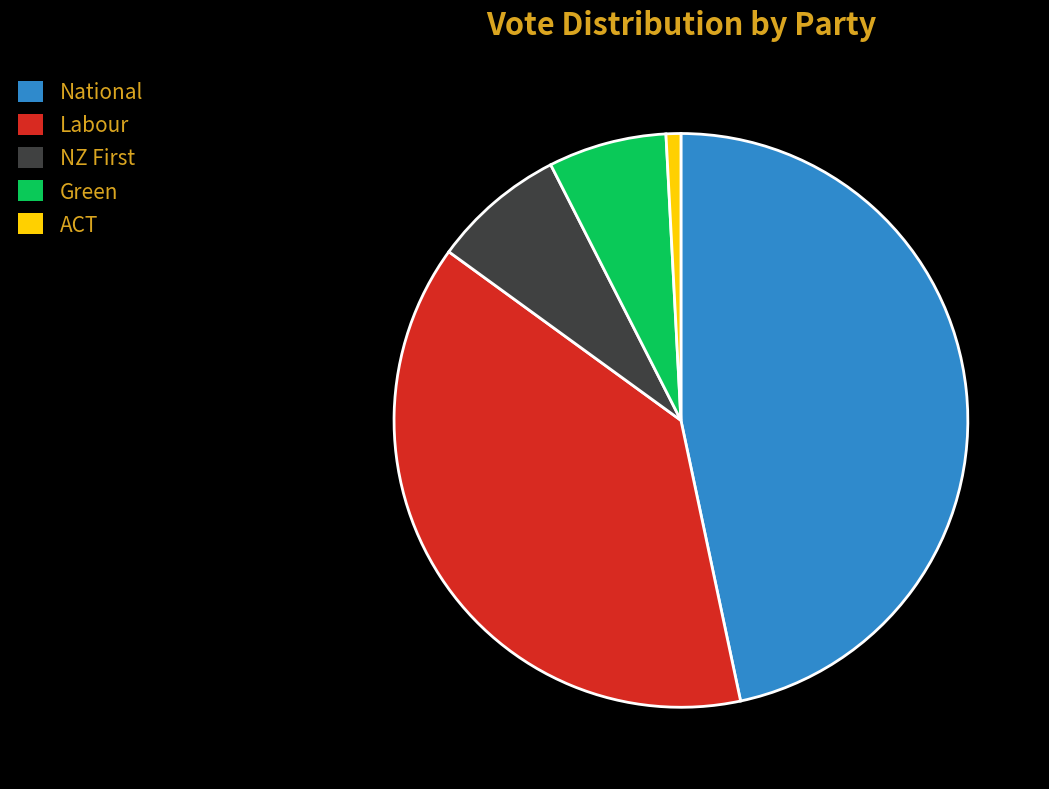

Do Labour and Green together represent more than half of the pie?

No